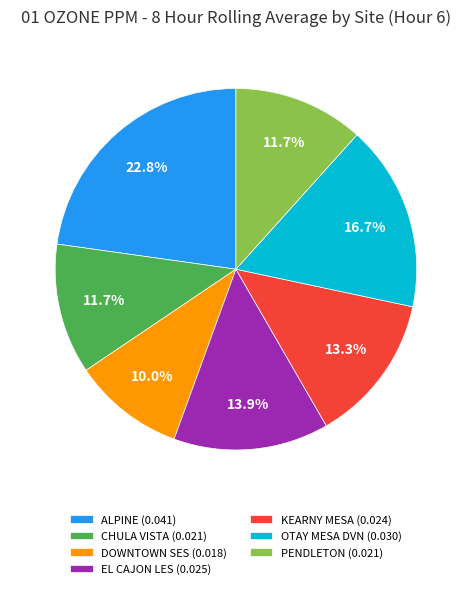

To the nearest percent, what is the difference between the DOWNTOWN SES and PENDLETON slice percentages?

2%